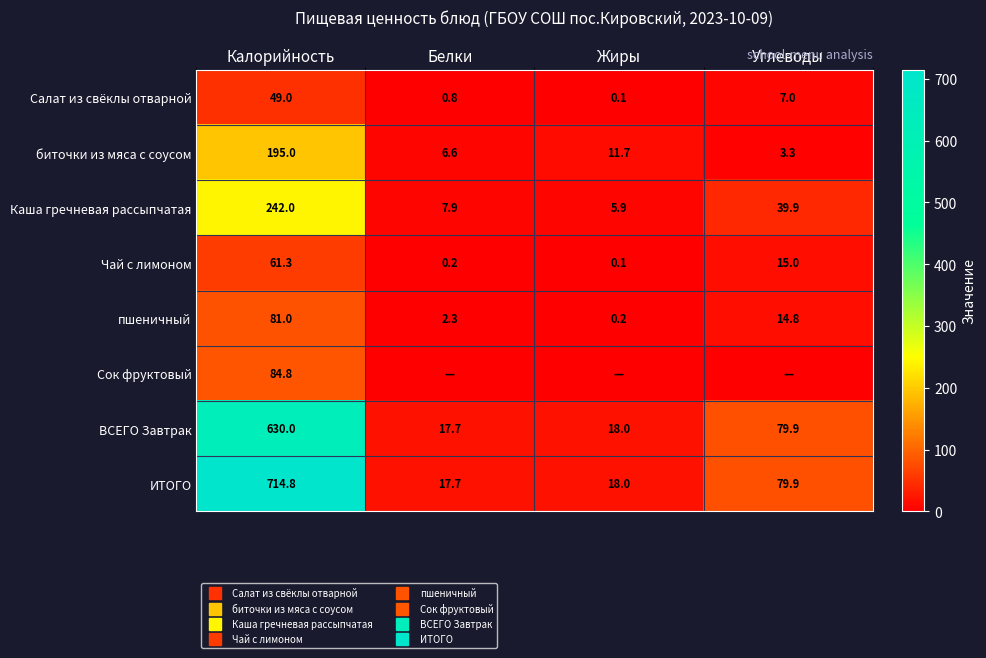

Is it true that Чай с лимоном equals 6.0 at Углеводы?

False